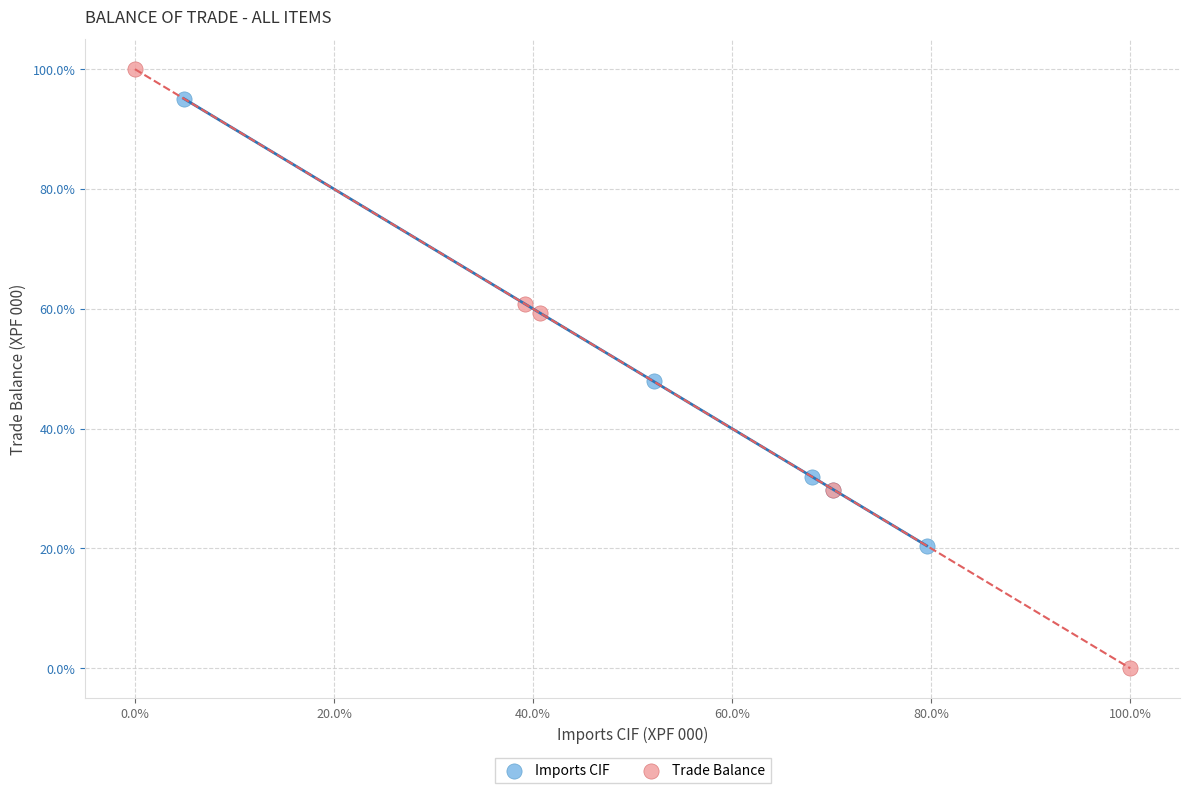

Which series has the widest spread of Y values?

Trade Balance